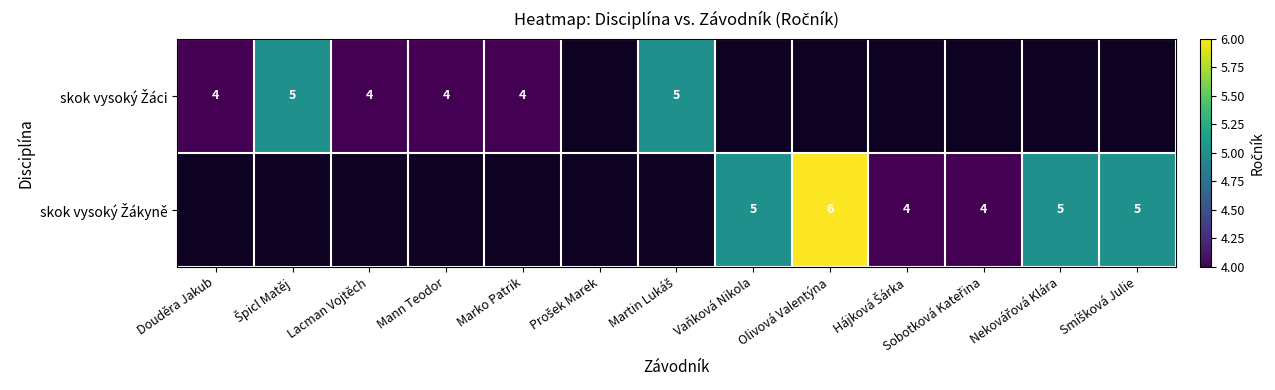

How many data points does each series have?

13